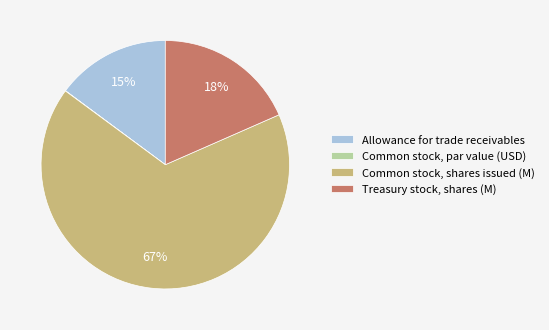

To the nearest percent, what is the combined percentage of Allowance for trade receivables and Common stock, shares issued (M)?

82%